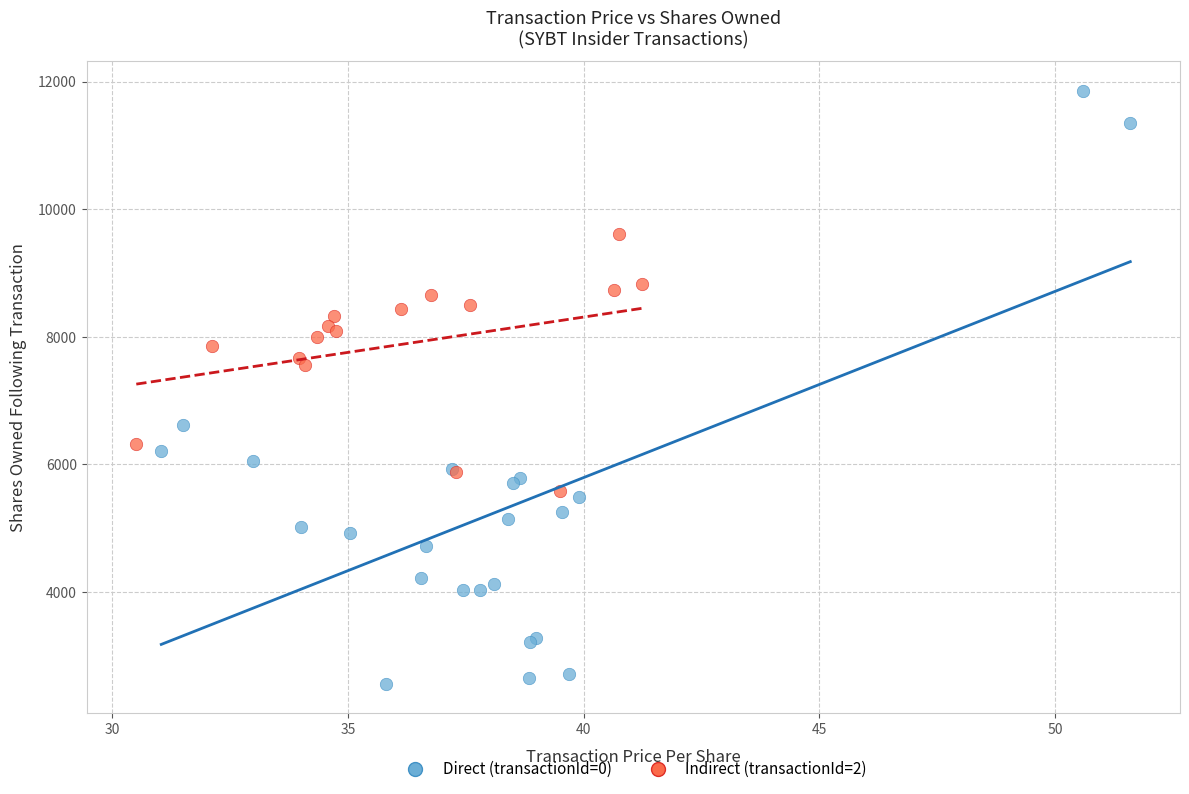

Which series has the largest Y range (max minus min)?

Direct (transactionId=0)